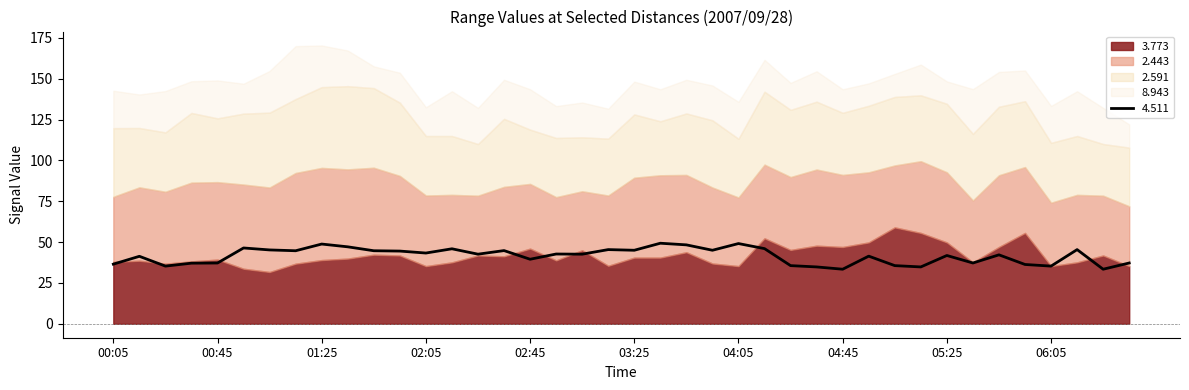

The value of 4.511 at 03:45 is 48.3. True or false?

True